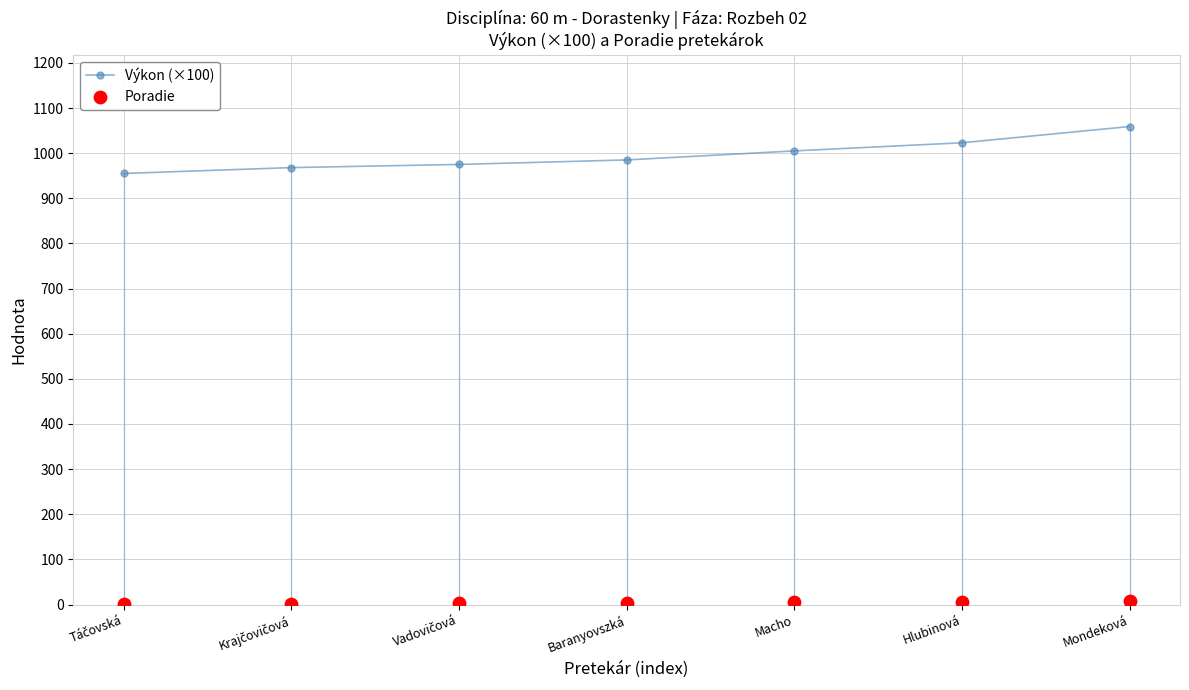

At how many categories does at least one series exceed 605?

7